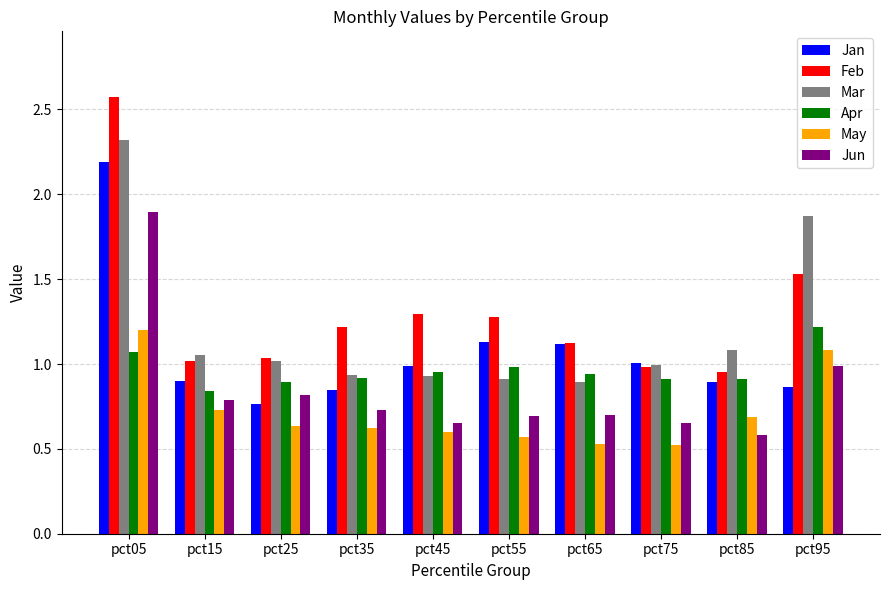

What are all the series names shown in the legend?

Jan, Feb, Mar, Apr, May, Jun